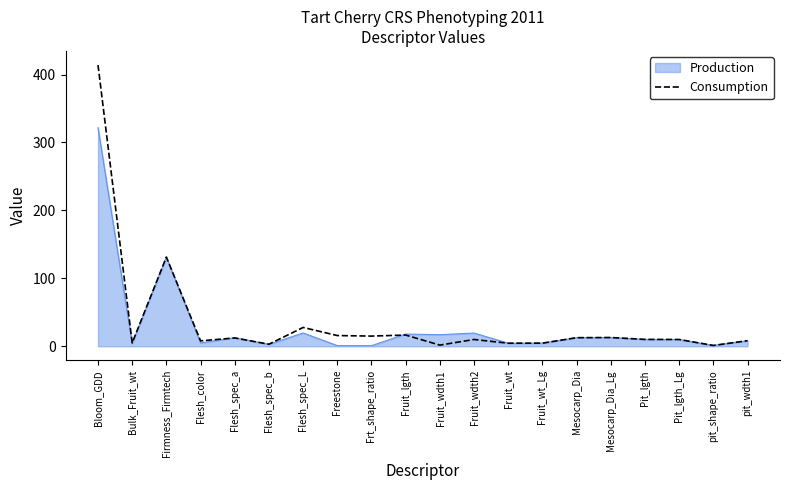

Rank the series by their maximum value, from highest to lowest.

Consumption, Production